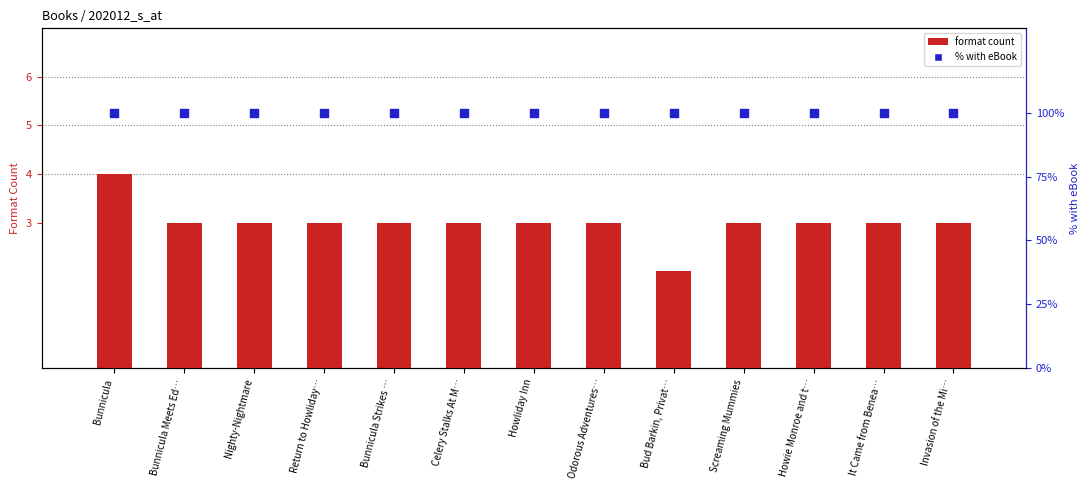

Is the value of format count at Screaming Mummies greater than the value of % with eBook at Howie Monroe and t…?

No